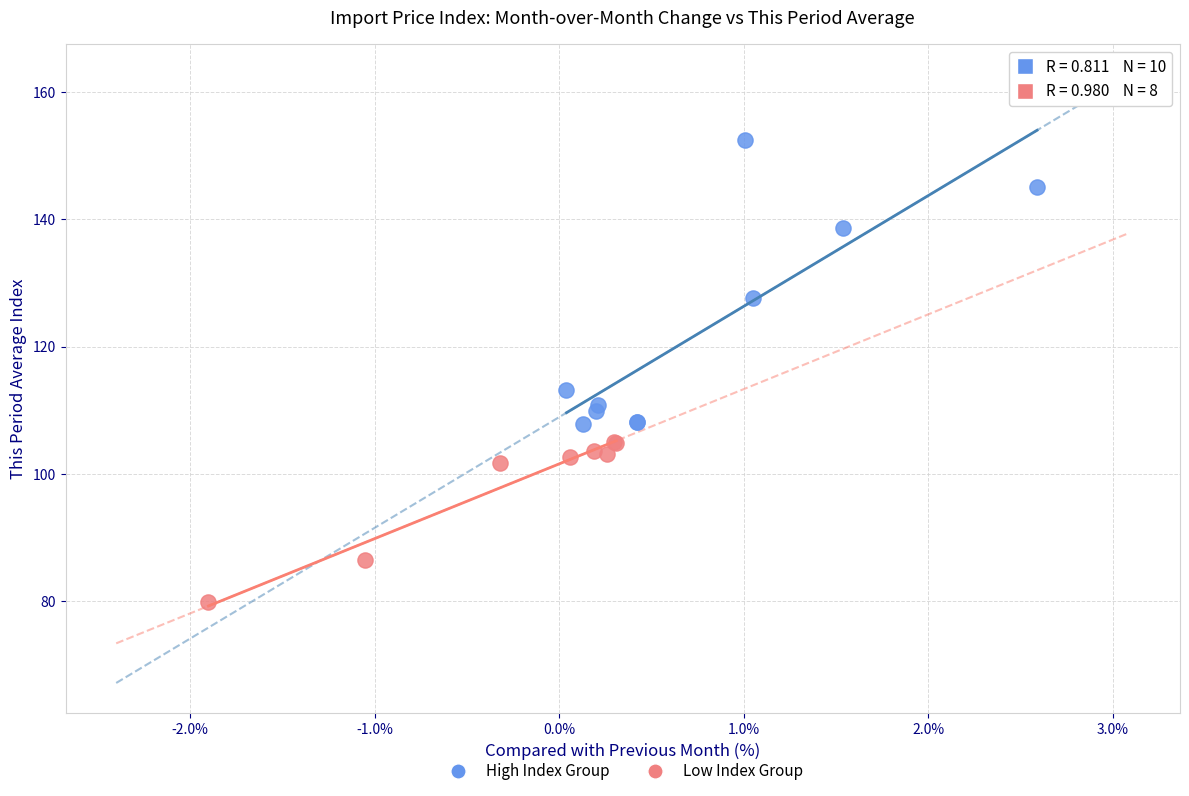

Which series reaches the maximum Y coordinate?

High Index Group